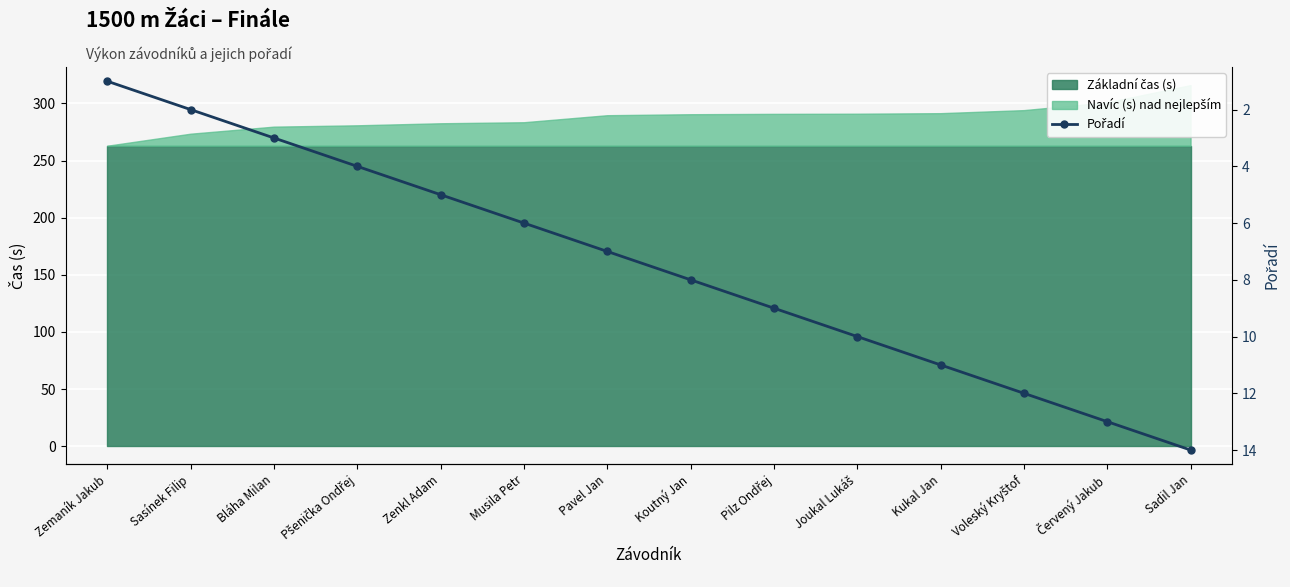

What is the label of the 7th point from the right?

Koutný Jan